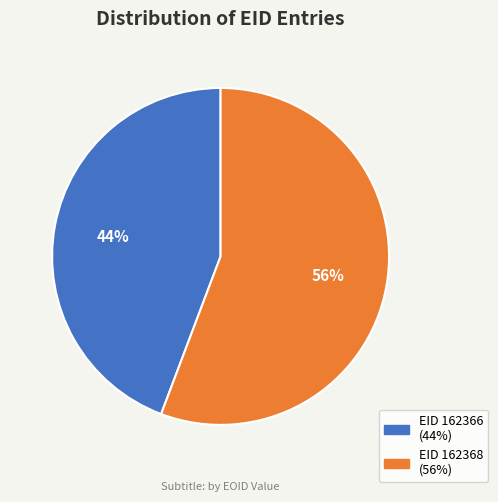

To the nearest percent, what is the average slice percentage?

50%